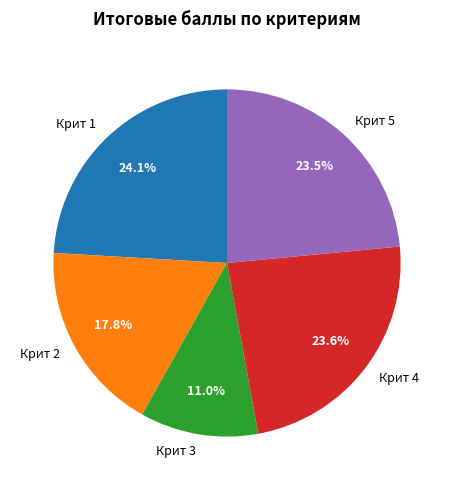

To the nearest percent, what is the combined percentage of Крит 3 and Крит 1?

35%